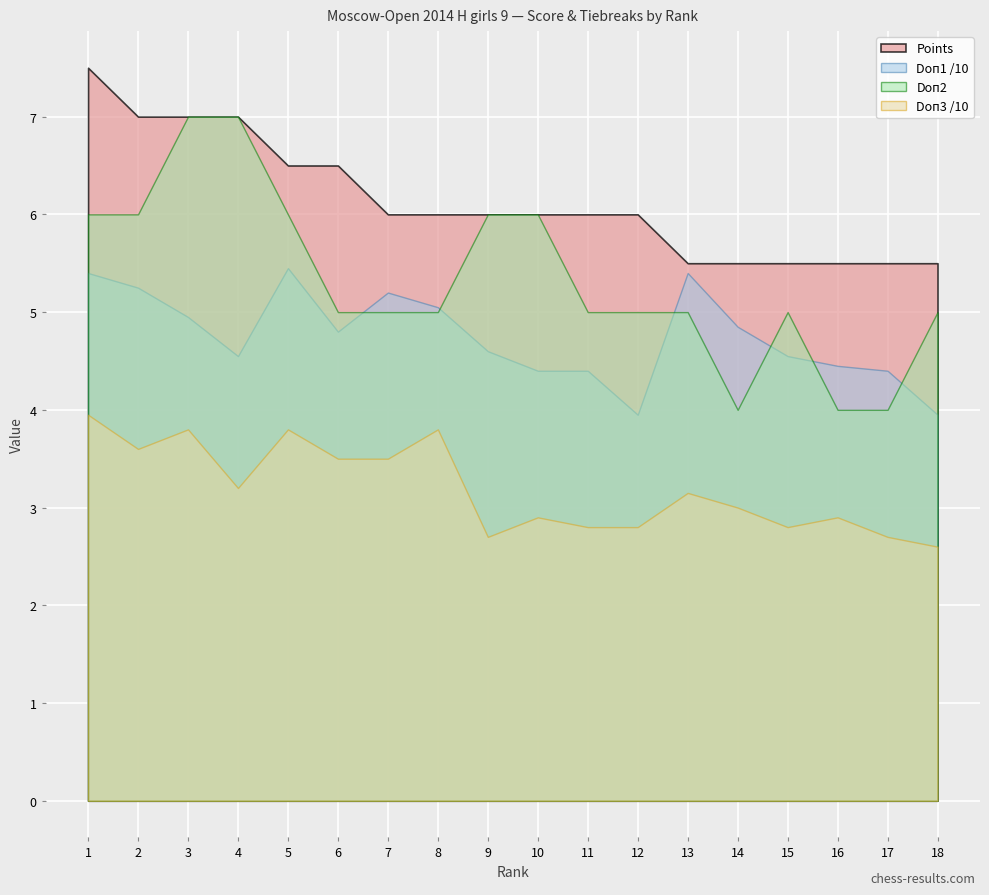

True or false: Points and Doп2 intersect in this chart.

False